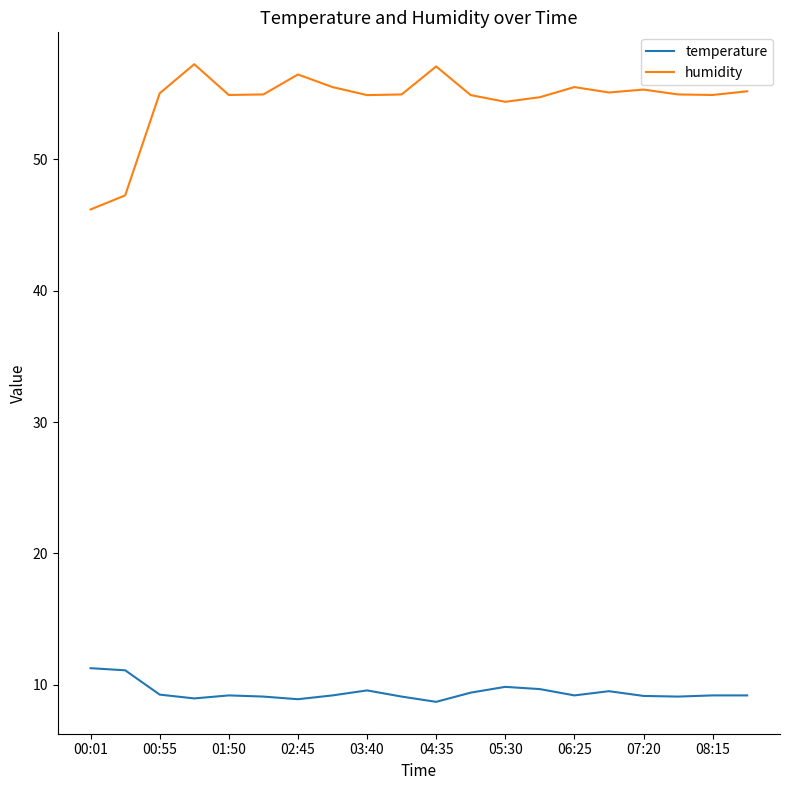

List the series in order of their peak value, lowest first.

temperature, humidity